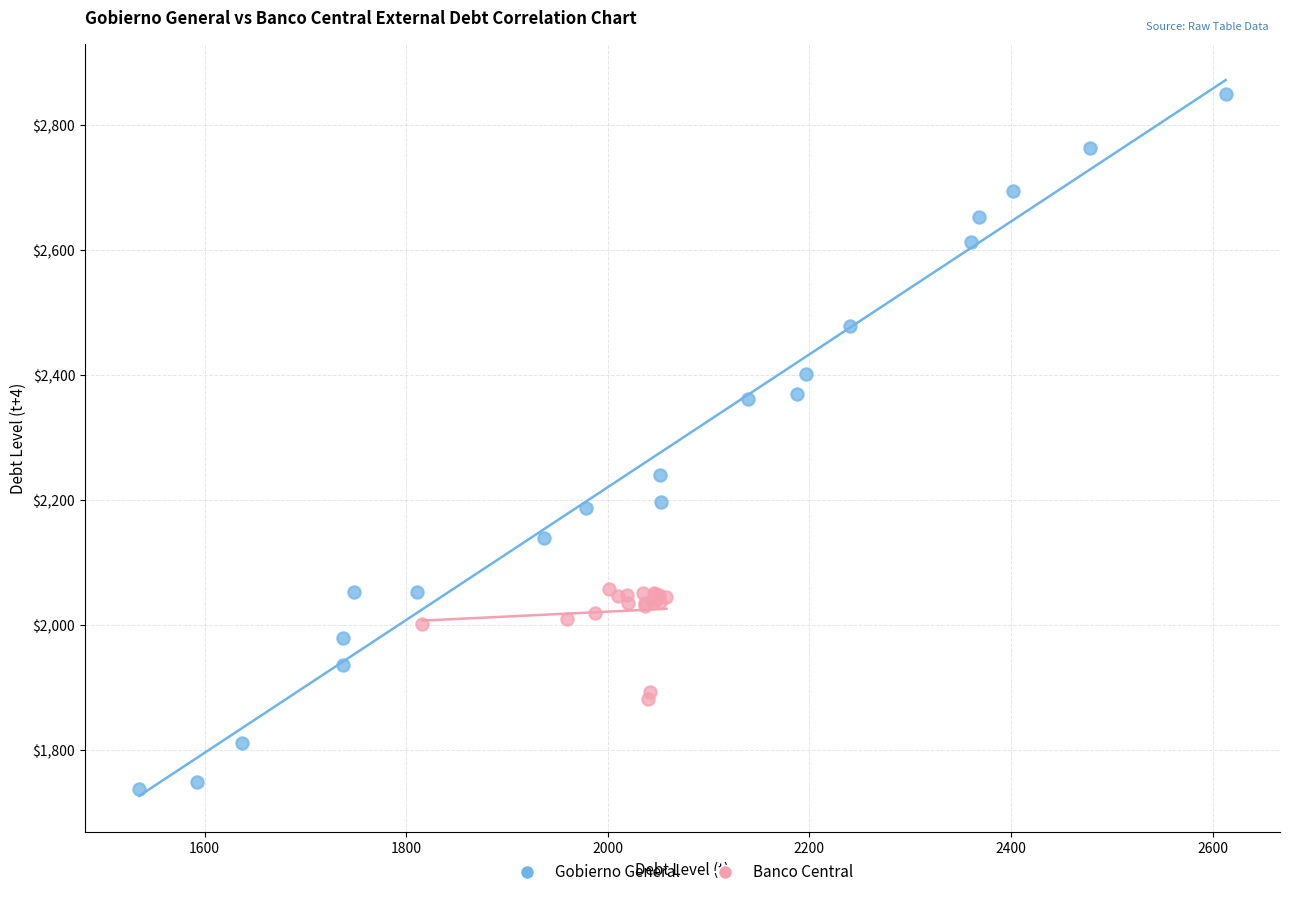

Which series has the largest Y range (max minus min)?

Gobierno General